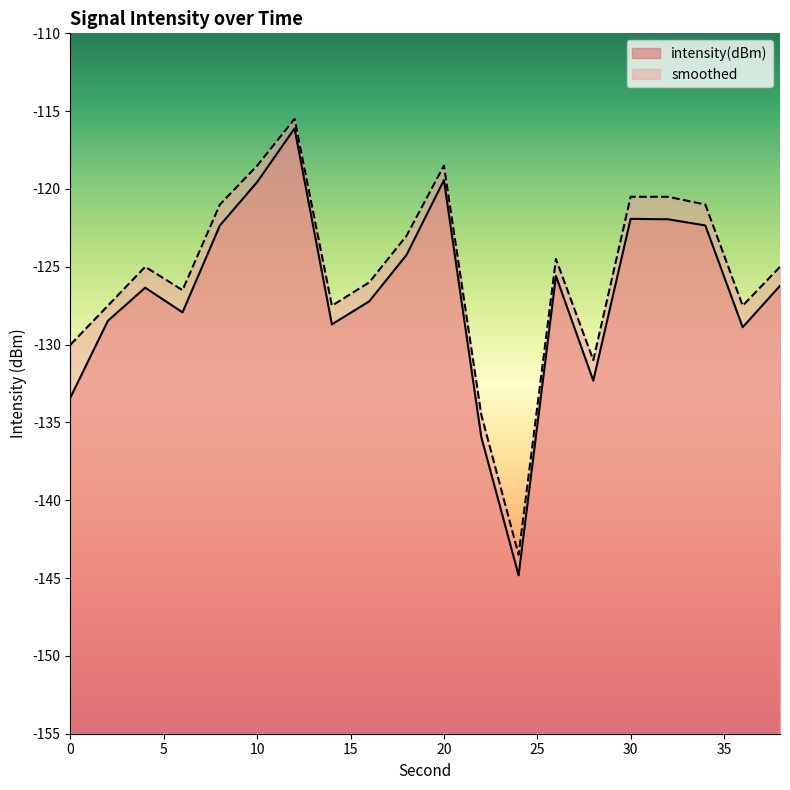

What are all the series names shown in the legend?

intensity(dBm), smoothed